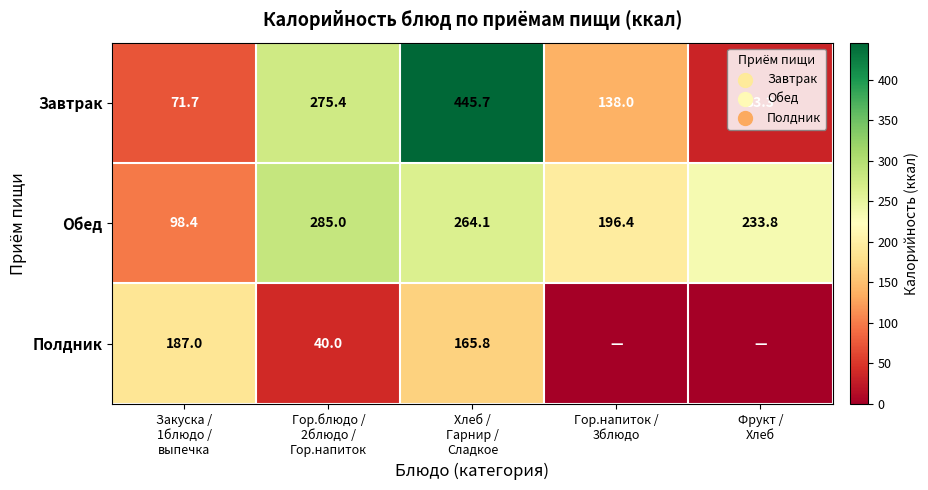

What is the lowest value of the Завтрак series?

33.3